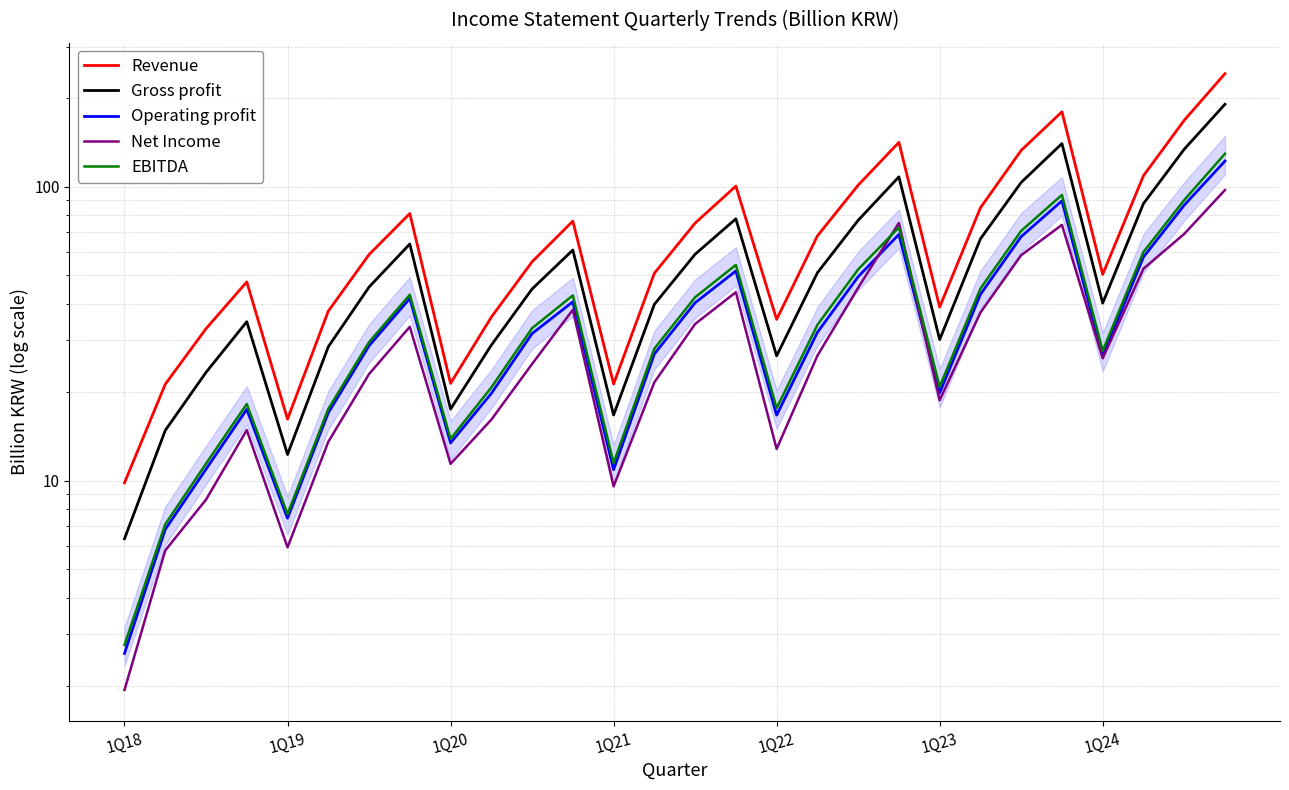

How many interior local valleys does the Operating profit series have?

6